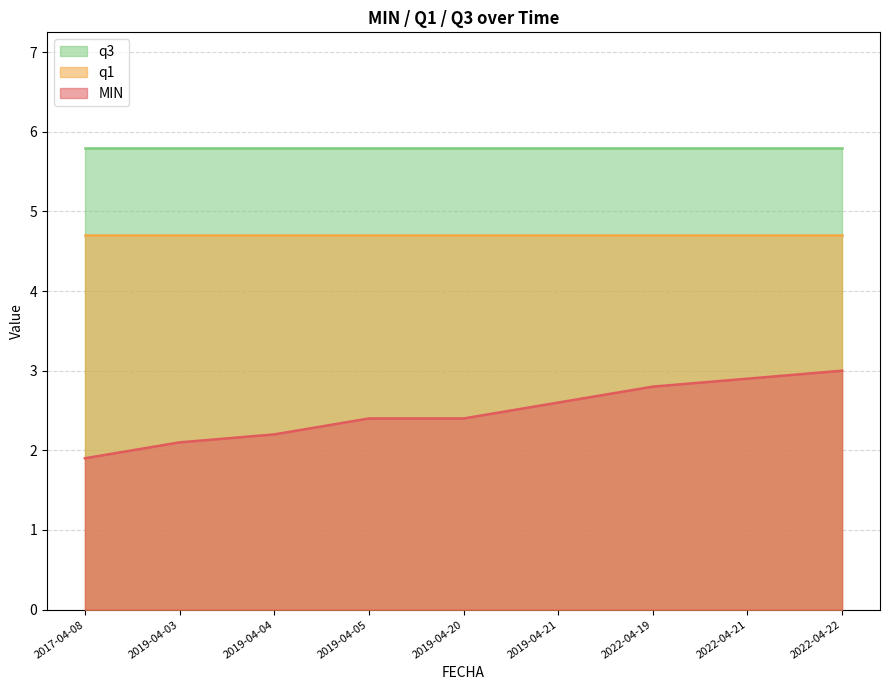

Is it true that q1 equals 3.1 at 2019-04-05?

False